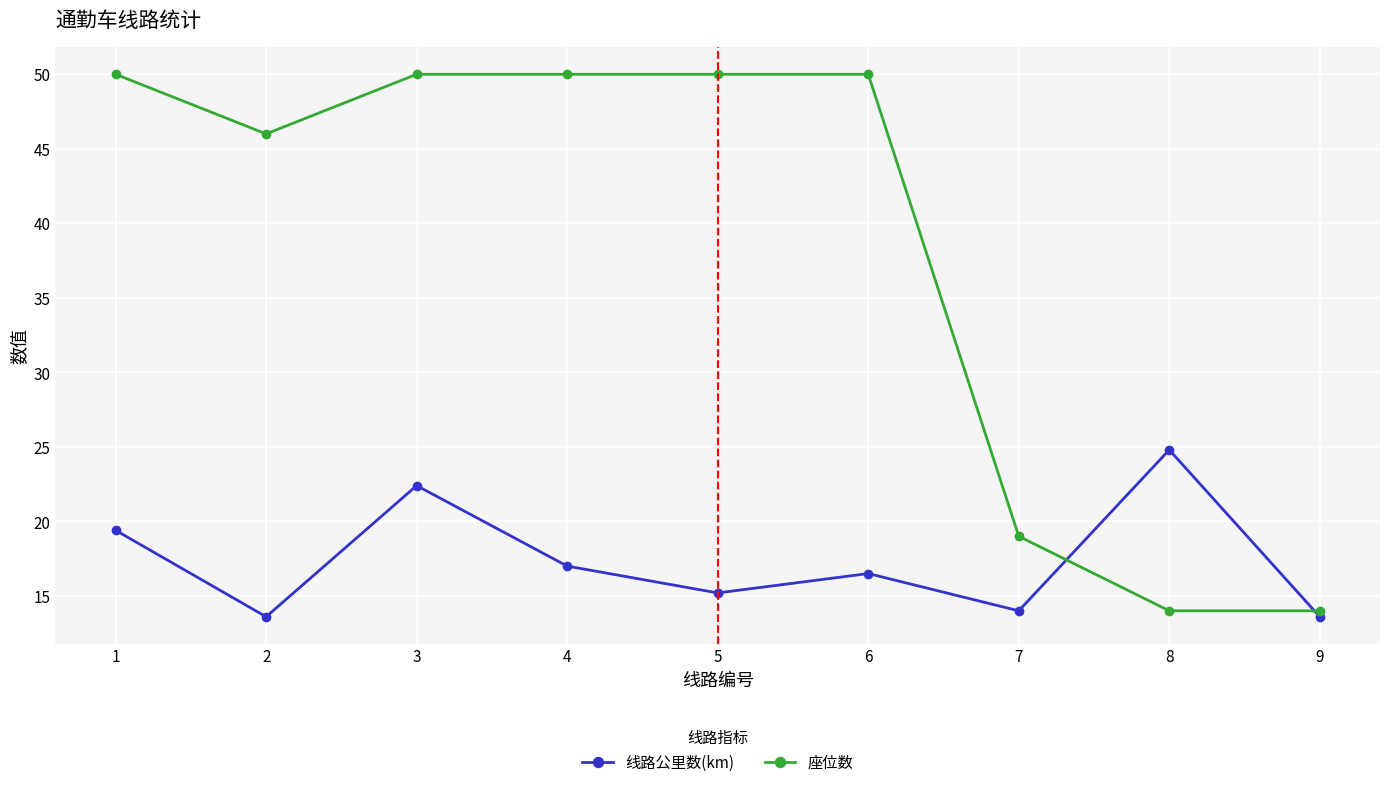

What is the value of the 线路公里数(km) point at the 3rd from the left?

22.4